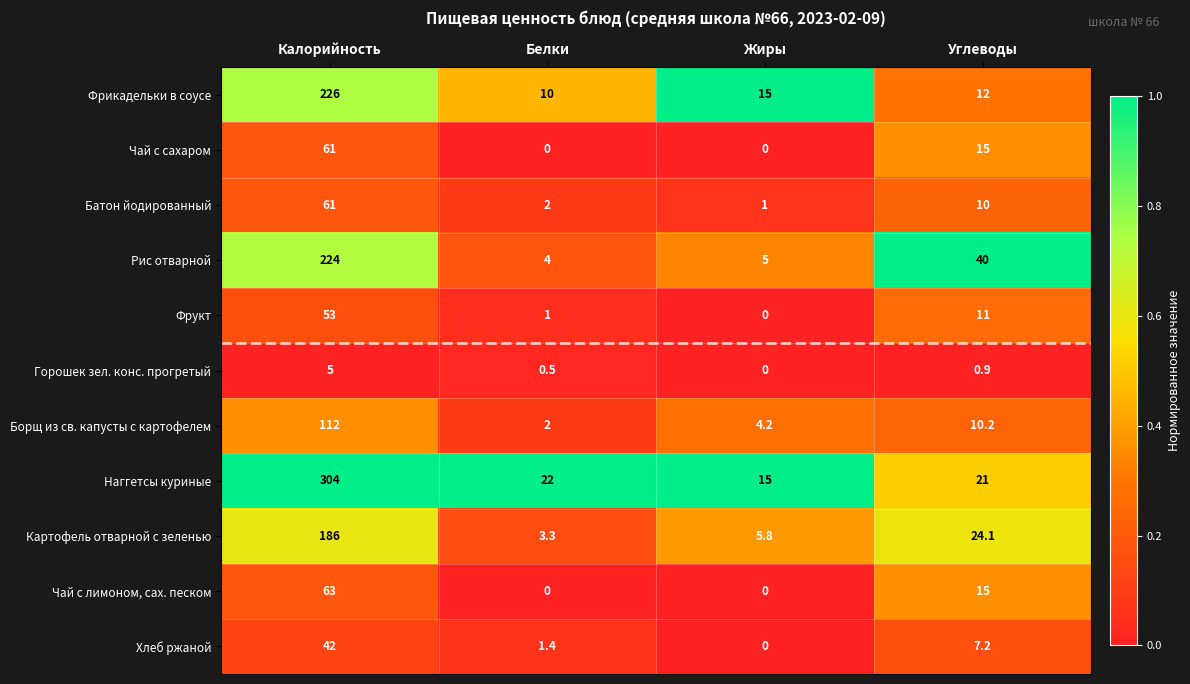

List the labels in order of Хлеб ржаной value, smallest first.

Жиры, Белки, Углеводы, Калорийность